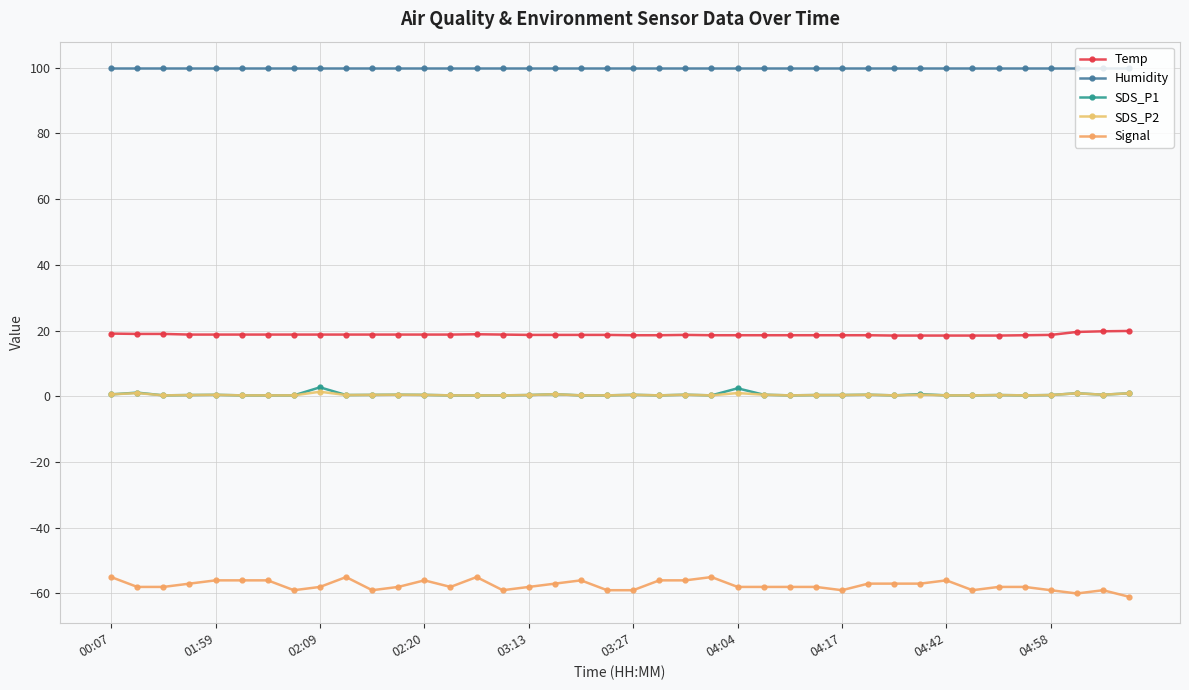

In SDS_P2, how many points are higher than both neighbors (excluding endpoints)?

12